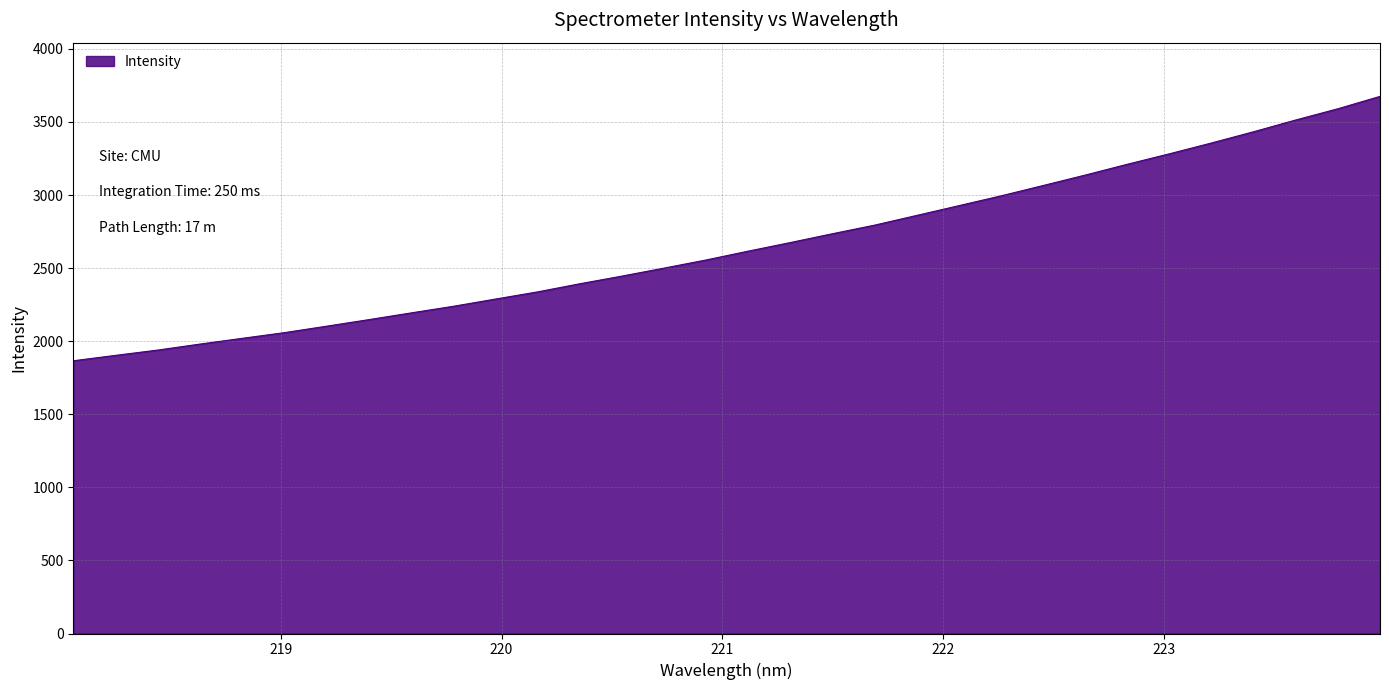

What is the difference between the maximum and minimum values?

1809.0